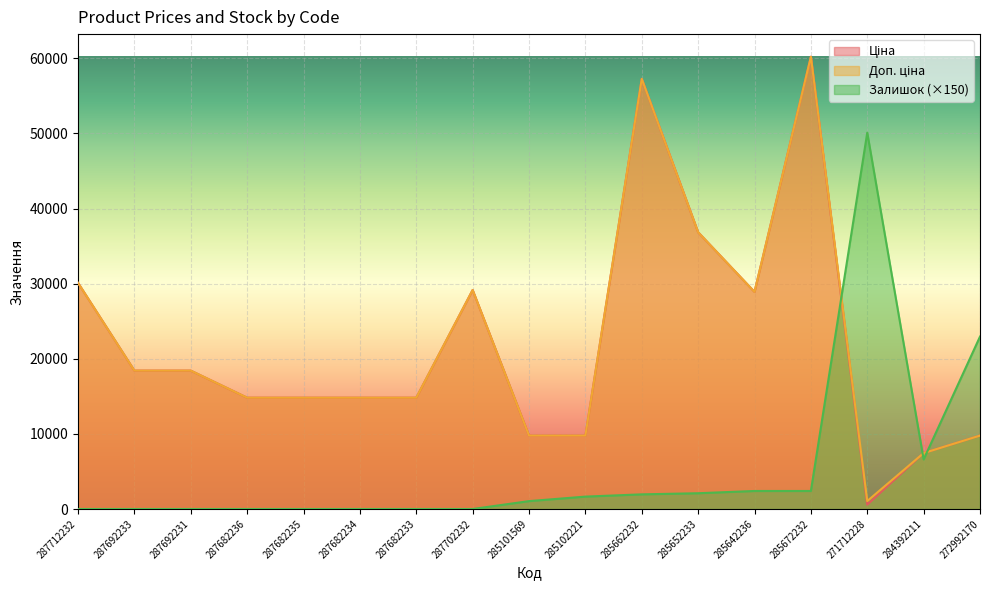

Reading left to right, transcribe all the data shown in this chart.

Ціна: 30102.8	18420.9	18420.9	14817.6	14817.6	14817.6	14817.6	29152.3	9775.5	9775.5	57258.0	36841.8	28901.7	60205.6	578.1	7444.6	9775.5
Доп. ціна: 30102.8	18420.9	18420.9	14817.6	14817.6	14817.6	14817.6	29152.3	9775.5	9775.5	57258.0	36841.8	28901.7	60205.6	1060.0	7444.6	9775.5
Залишок: 0.0	0.0	0.0	0.0	0.0	0.0	0.0	0.0	1050.0	1650.0	1950.0	2100.0	2400.0	2400.0	50100.0	6600.0	22950.0